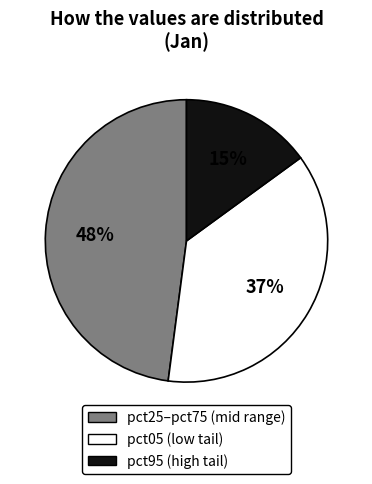

To the nearest percent, what is the average slice percentage?

33%